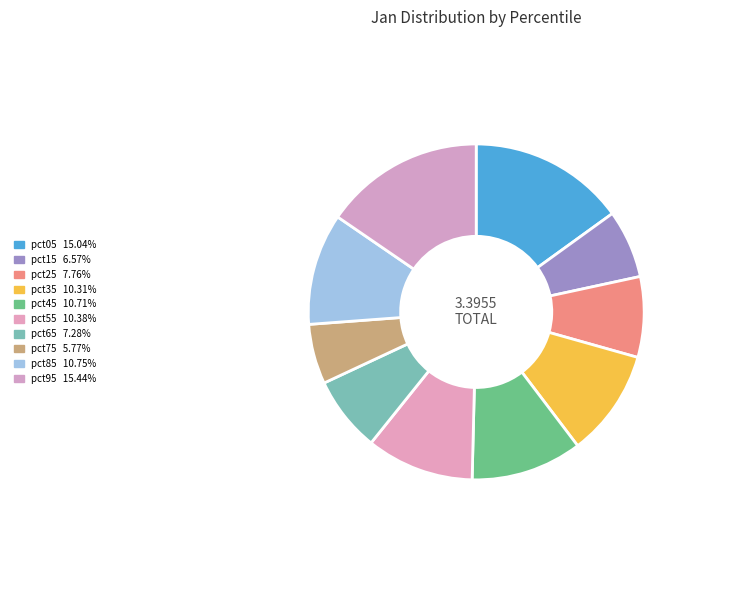

Is the sum of pct45 and pct05 greater than half?

No